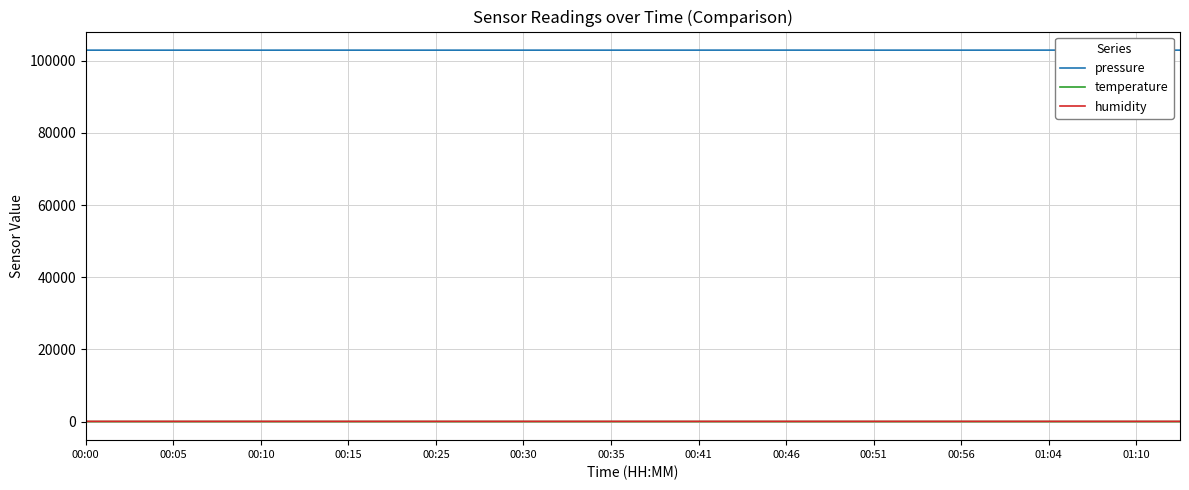

Which series has the largest total across all categories?

pressure